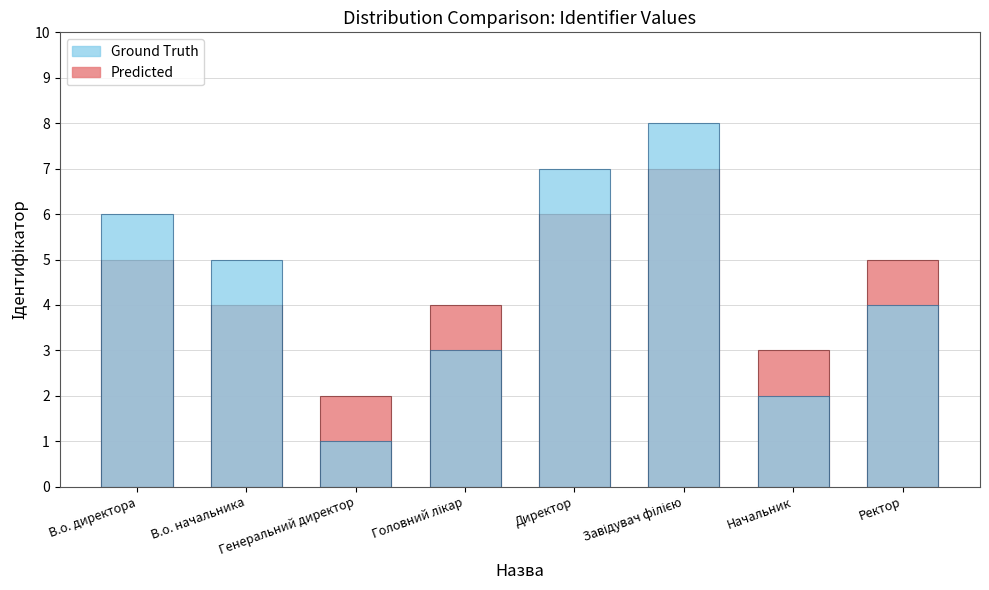

What is the average value of the Ground Truth series?

4